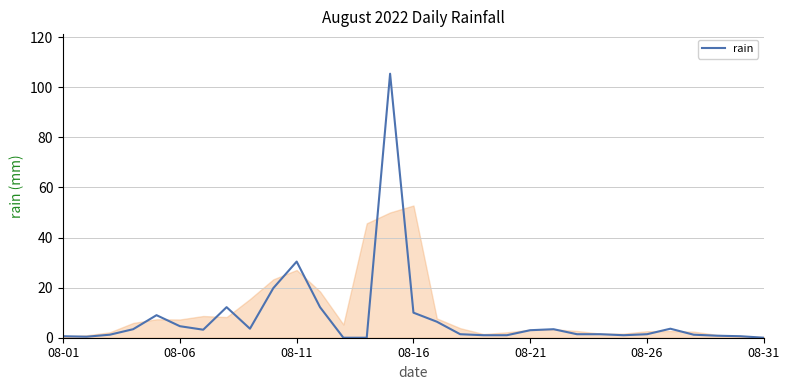

How many categories are shown in the chart?

31